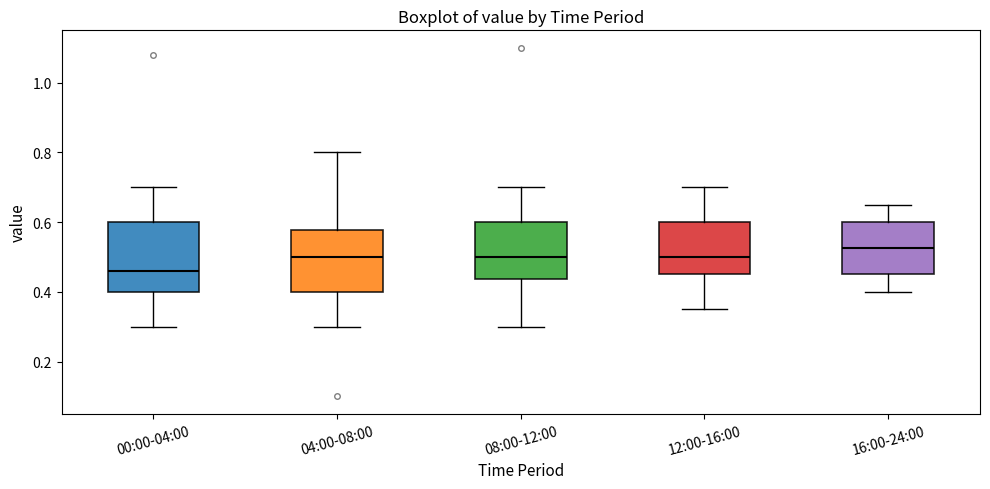

Reading left to right, read every box against the y-axis: the position of its median line, the range the box covers, and the ends of its whiskers. The values are not printed on the chart, so give them approximately, as read against the axis.

00:00-04:00: median 0.46, box 0.40 to 0.60, whiskers 0.30 to 0.70
04:00-08:00: median 0.50, box 0.40 to 0.58, whiskers 0.30 to 0.80
08:00-12:00: median 0.50, box 0.44 to 0.60, whiskers 0.30 to 0.70
12:00-16:00: median 0.50, box 0.46 to 0.60, whiskers 0.36 to 0.70
16:00-24:00: median 0.52, box 0.46 to 0.60, whiskers 0.40 to 0.66